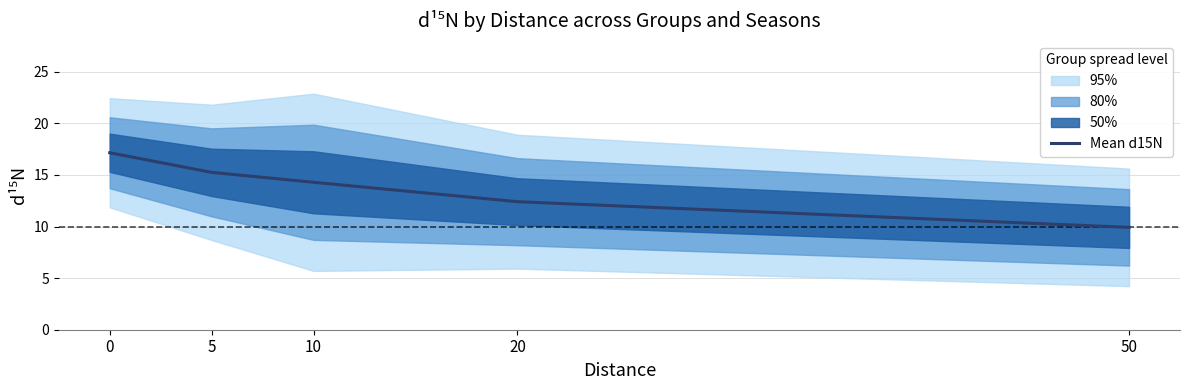

List the labels in order of value, smallest first.

50, 20, 10, 5, 0